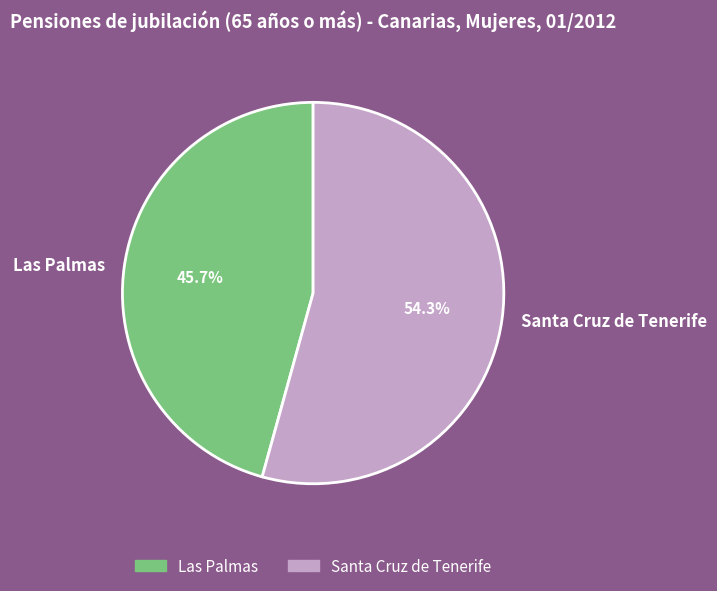

What is the total percentage of Las Palmas and Santa Cruz de Tenerife?

100.0%